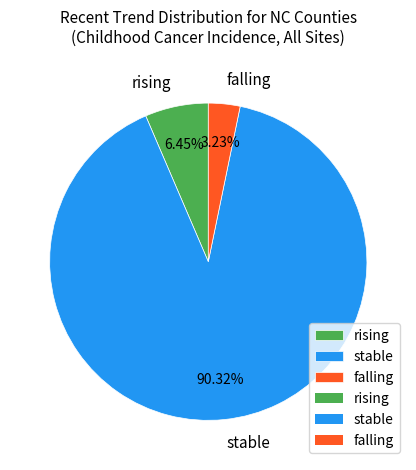

To the nearest percent, what is the average slice percentage?

33%